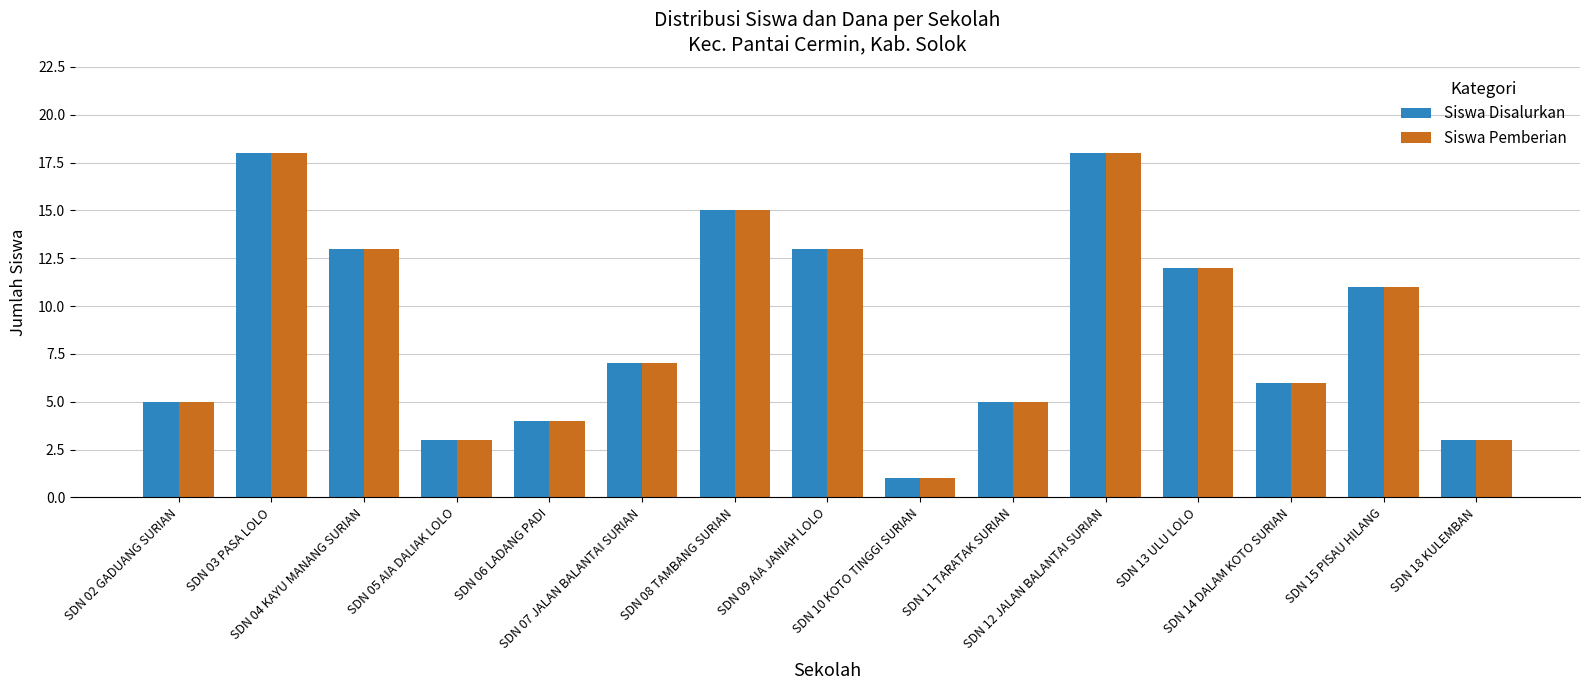

Which label corresponds to the smallest value in the chart?

SDN 10 KOTO TINGGI SURIAN